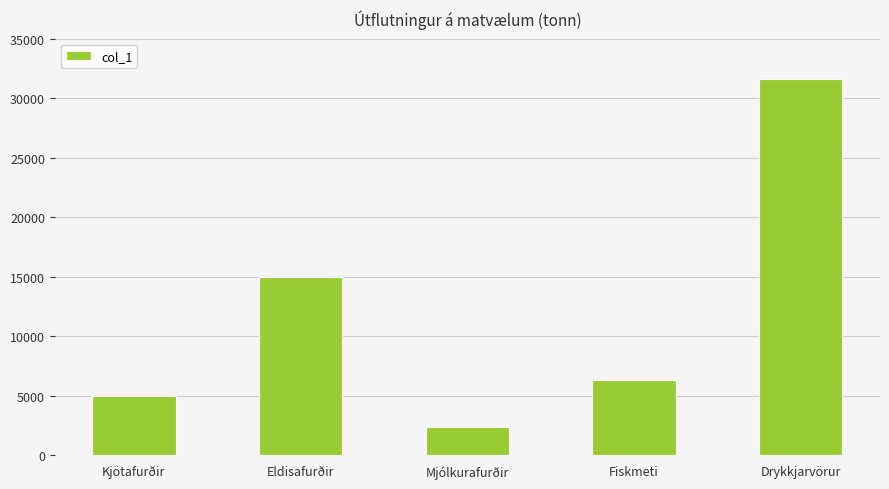

Rank the categories by value from highest to lowest.

Drykkjarvörur, Eldisafurðir, Fiskmeti, Kjötafurðir, Mjólkurafurðir